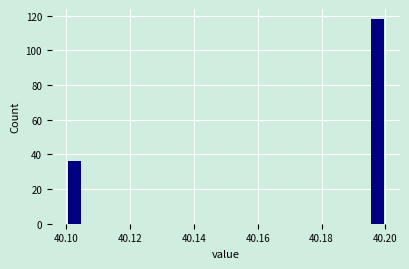

Around what value on the x-axis is the tallest bar? Give the approximate position of its centre, as read against the axis.

40.198